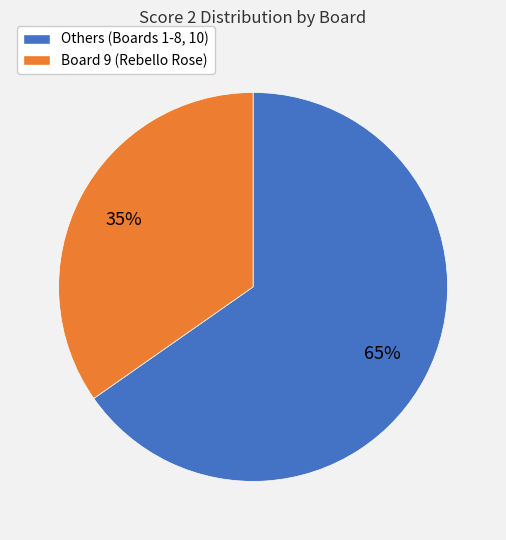

Does any single category account for the majority?

Yes